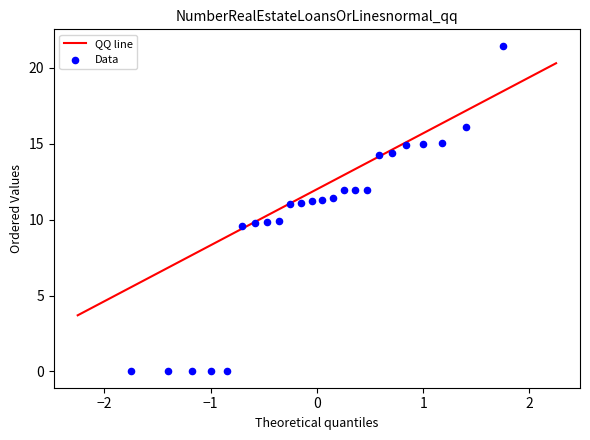

What is the range of X values (max minus min)?

3.5